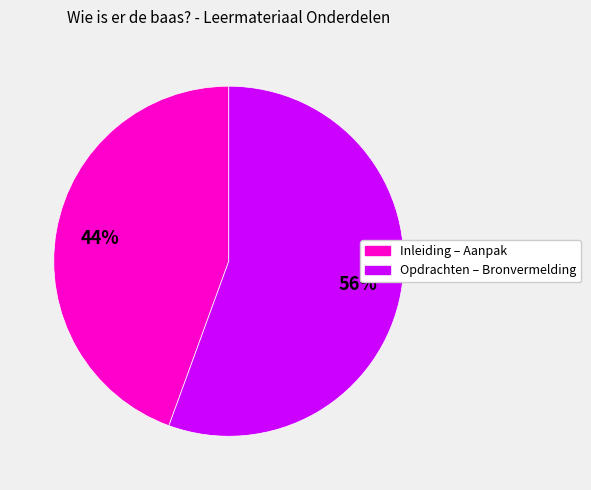

Is there a majority slice in this chart?

Yes